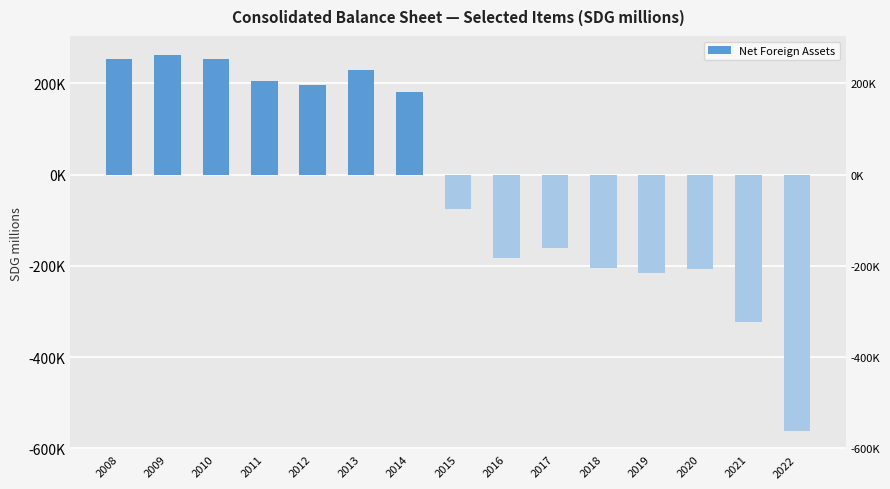

What is the difference between the maximum and minimum values?

824059.3